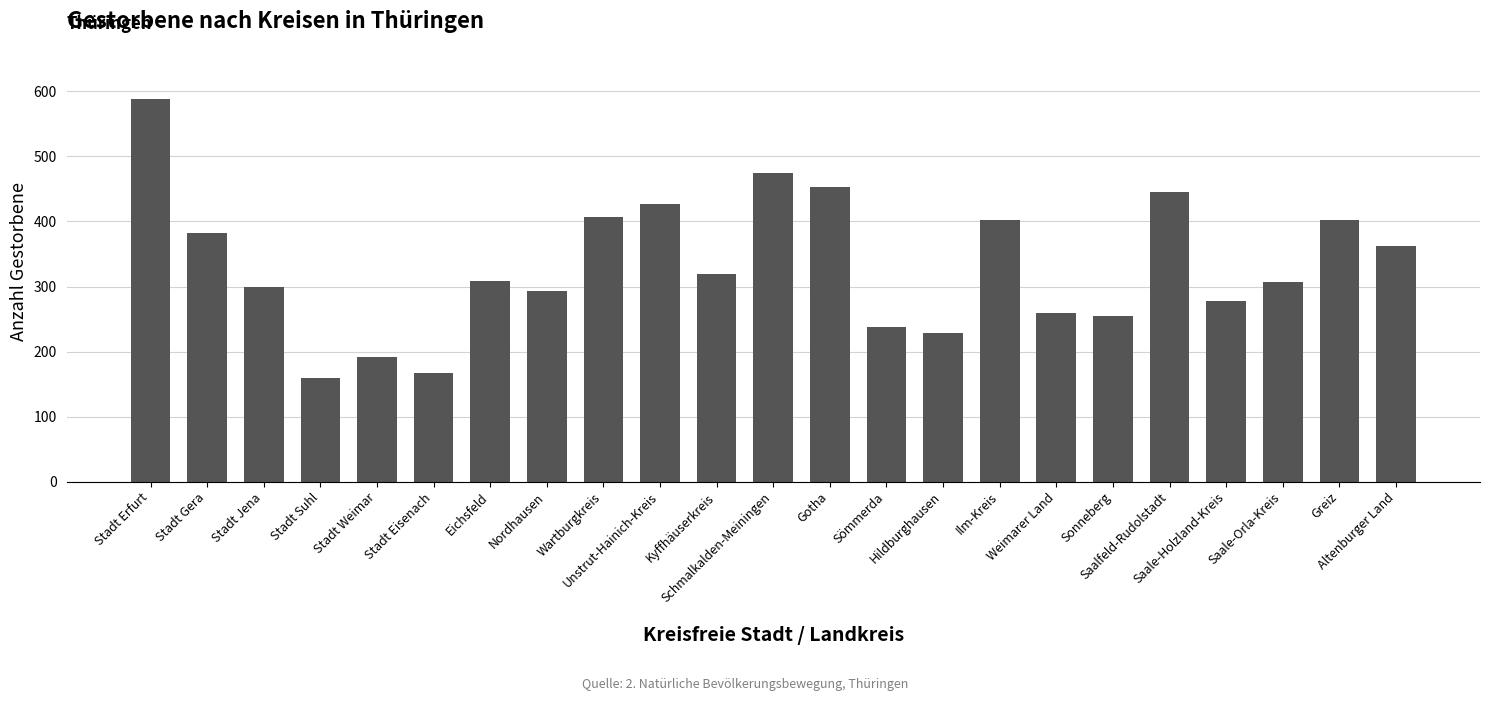

How many data points are less than 308?

11